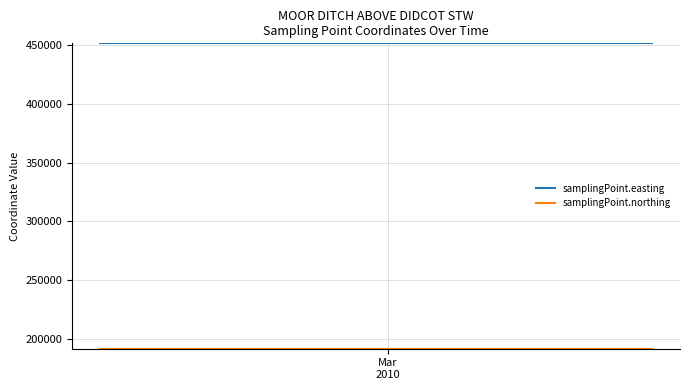

What is the average value of the samplingPoint.easting series?

451599